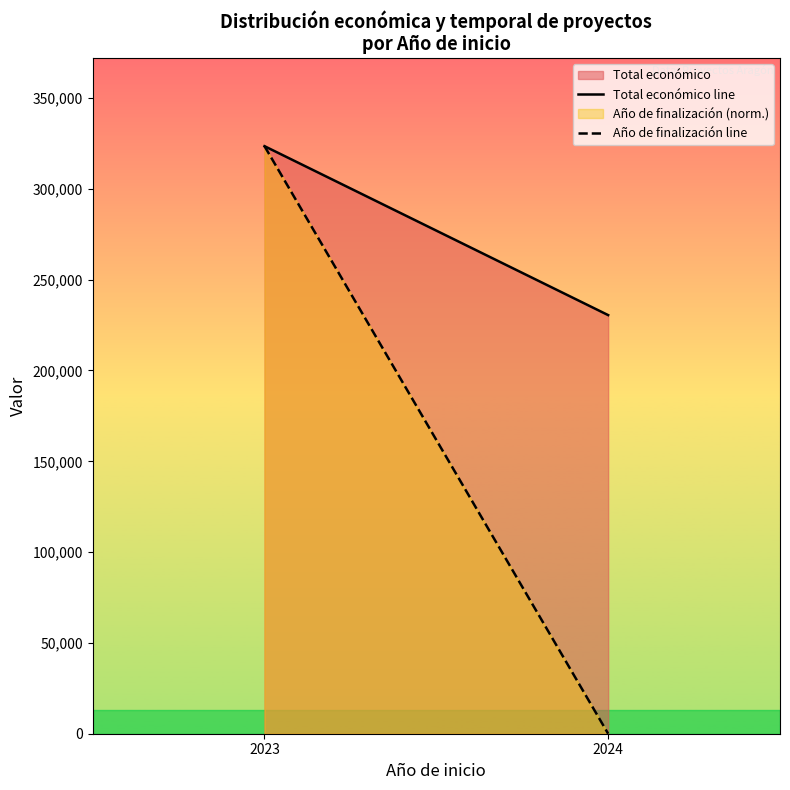

The value of Total económico line at 2024 is 230498.0. True or false?

True